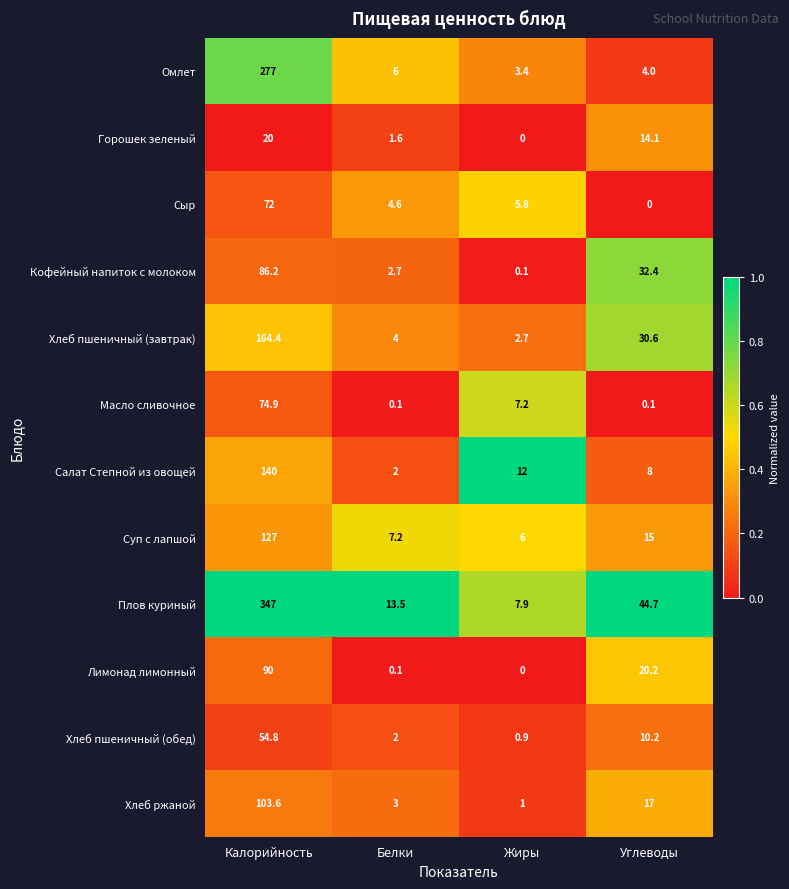

What is the total value across all series at Жиры?

47.0